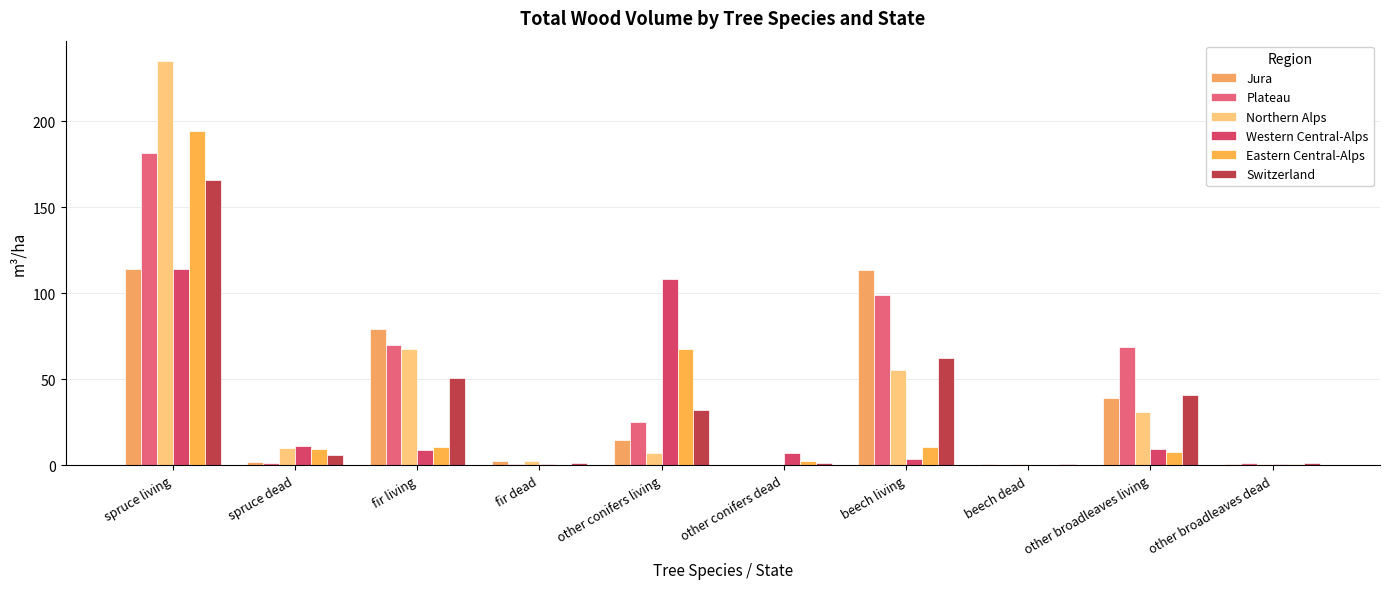

What are all the series names shown in the legend?

Jura, Plateau, Northern Alps, Western Central-Alps, Eastern Central-Alps, Switzerland